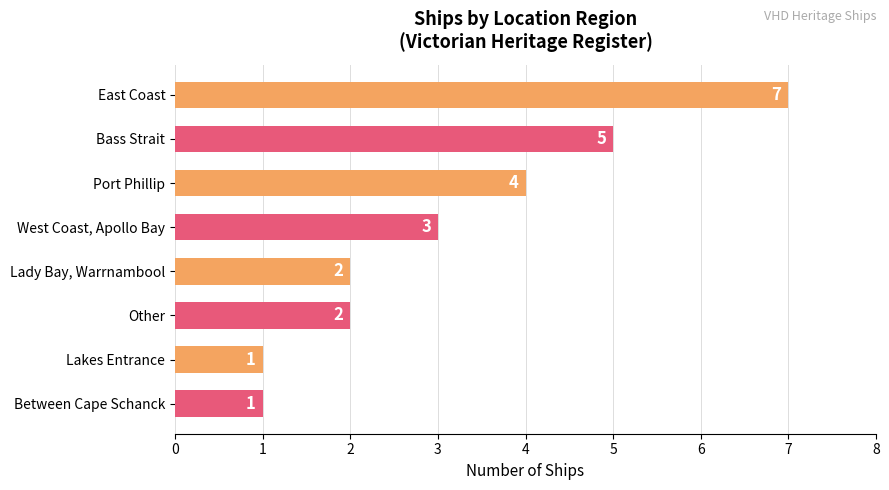

What is the greatest value displayed?

7